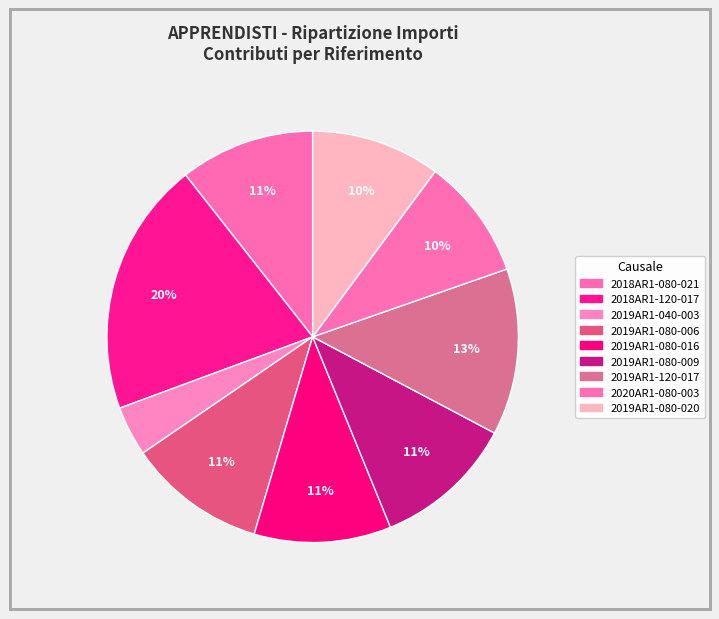

What portion of the pie excludes 2019AR1-080-016?

89.2%